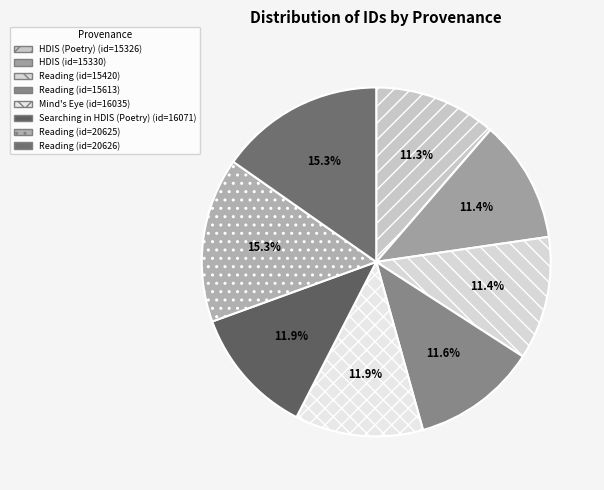

Which slice is the largest?

Reading